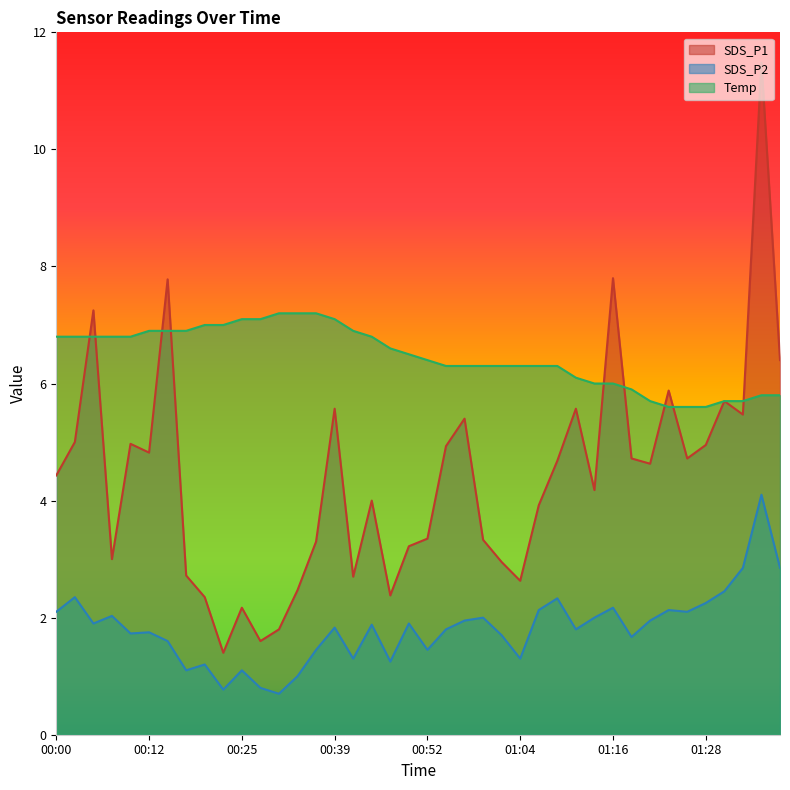

True or false: SDS_P2 has more than 0 interior local peaks.

True